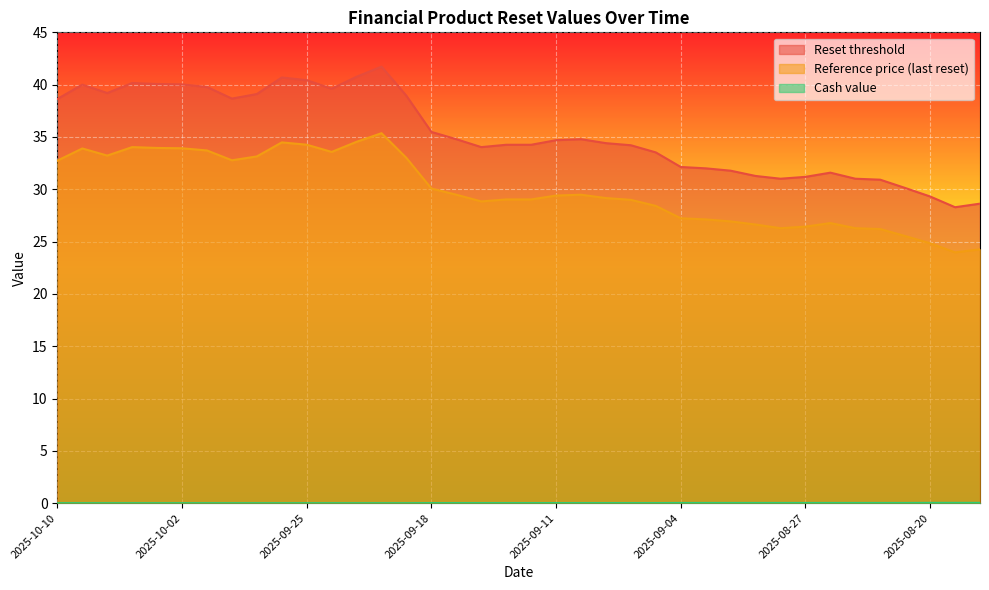

True or false: Reset threshold and Reference price (last reset) cross at least once.

False